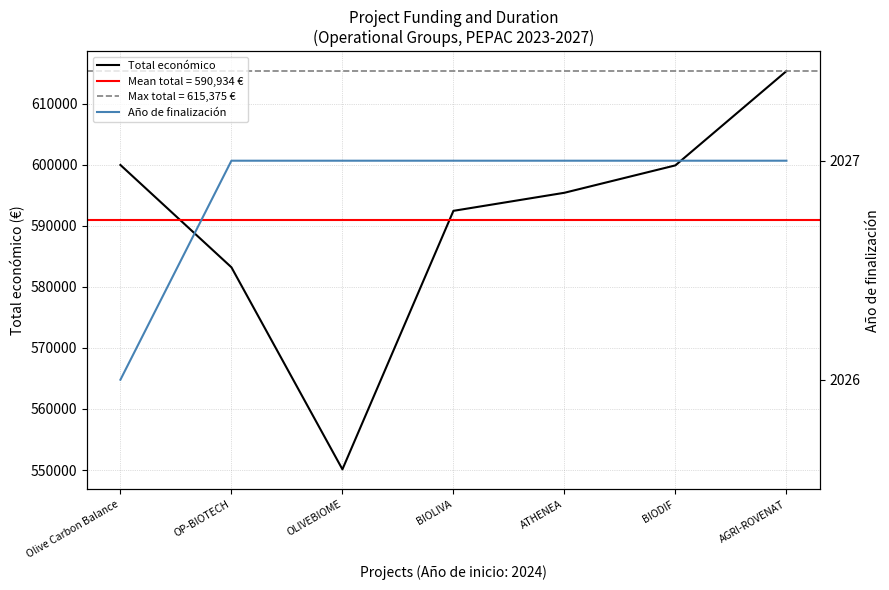

True or false: Total económico and Año de finalización cross at least once.

False